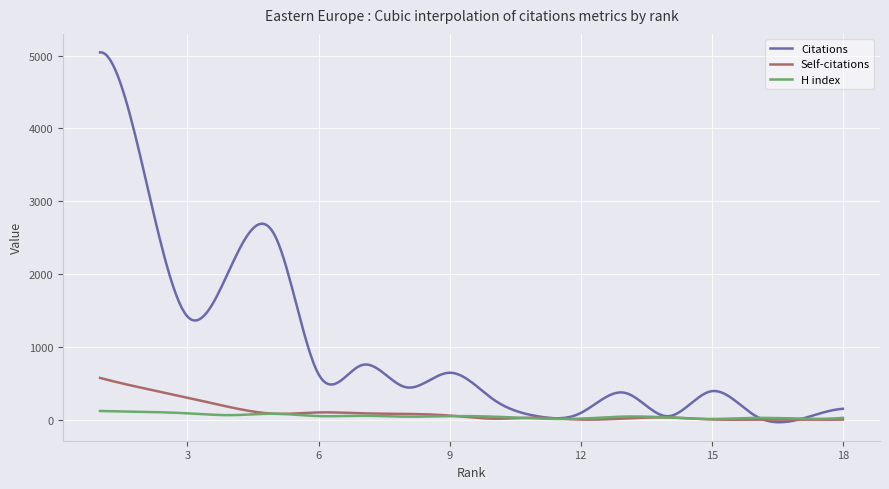

How many lines are shown in the chart?

3